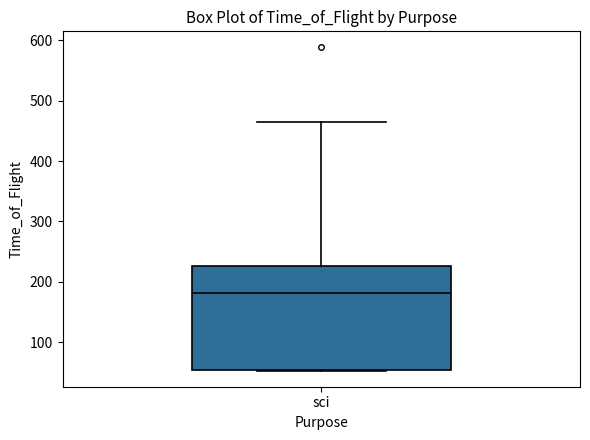

Where is the lower edge of the box for sci on the y-axis? The values are not printed on the chart, so give them approximately, as read against the axis.

50